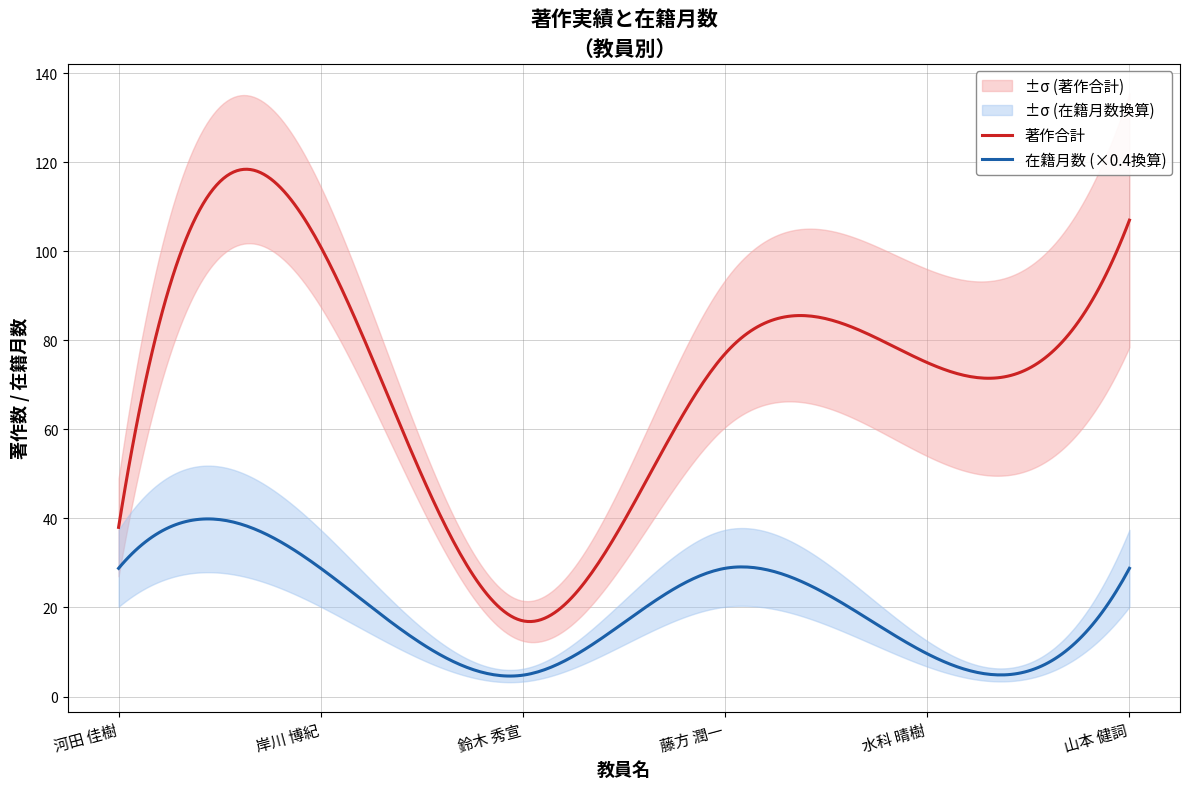

True or false: 在籍月数 (×0.4換算) and 著作合計 cross at least once.

False